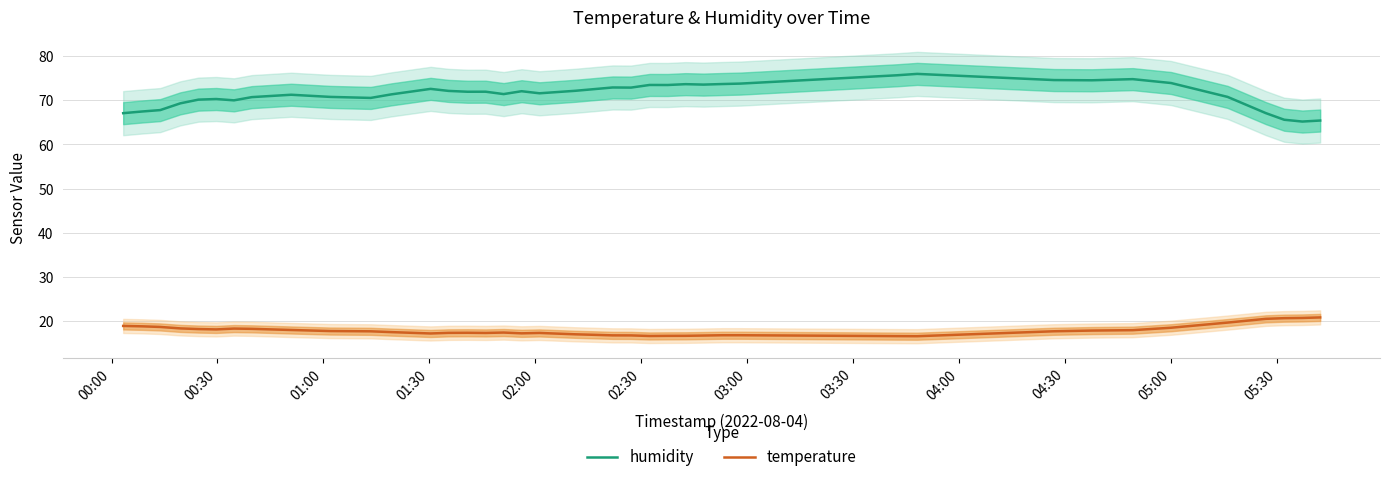

True or false: temperature and humidity intersect in this chart.

False